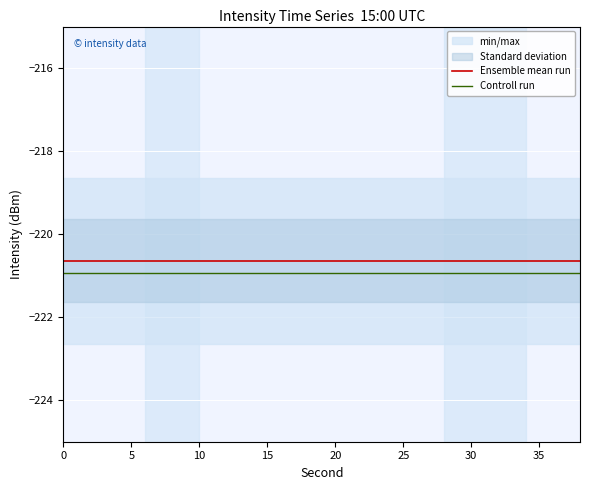

True or false: Ensemble mean run and Controll run intersect in this chart.

False